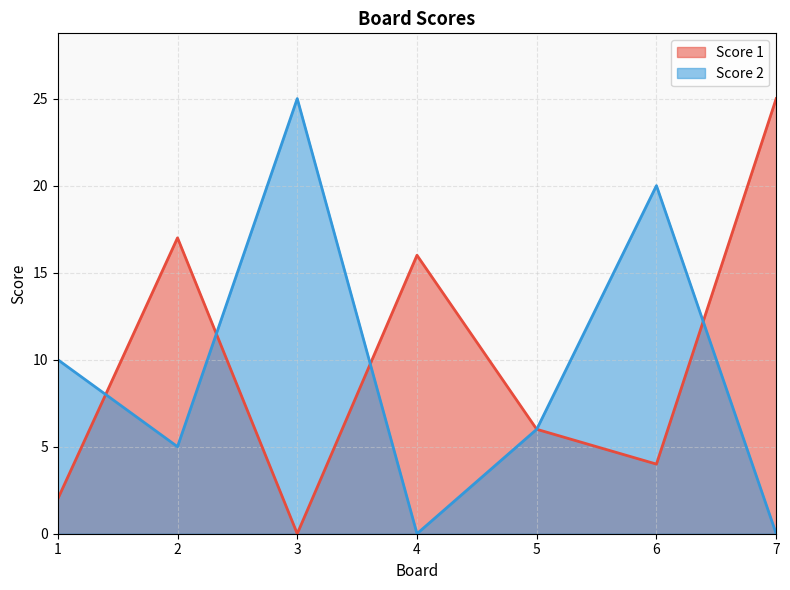

What is the sum of all Score 2 values?

66